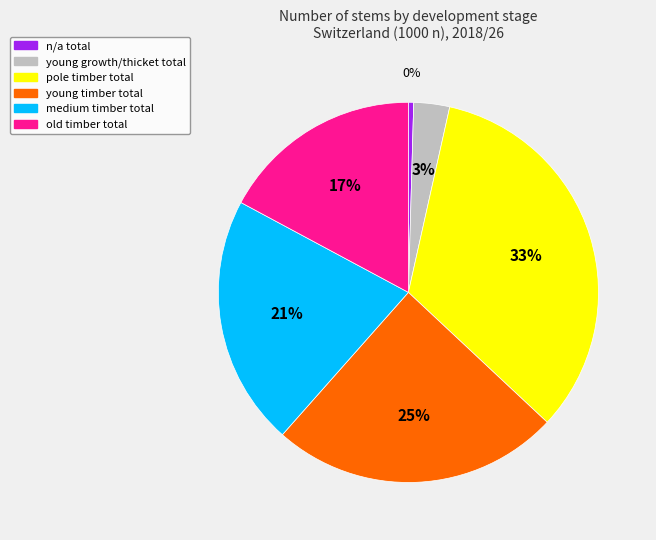

Rank the categories by value from lowest to highest.

n/a total, young growth/thicket total, old timber total, medium timber total, young timber total, pole timber total